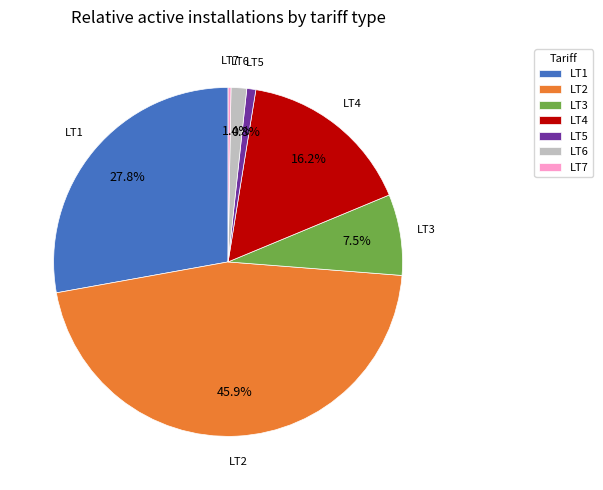

To the nearest percent, what is the difference between the largest and smallest slice percentages?

46%